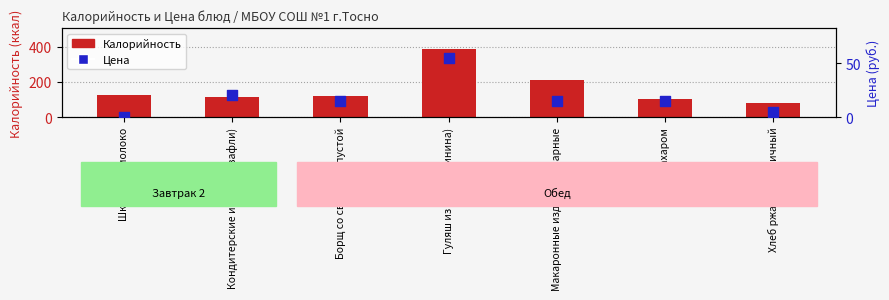

At which category is the sum across all series the highest?

Гуляш из мяса (свинина)